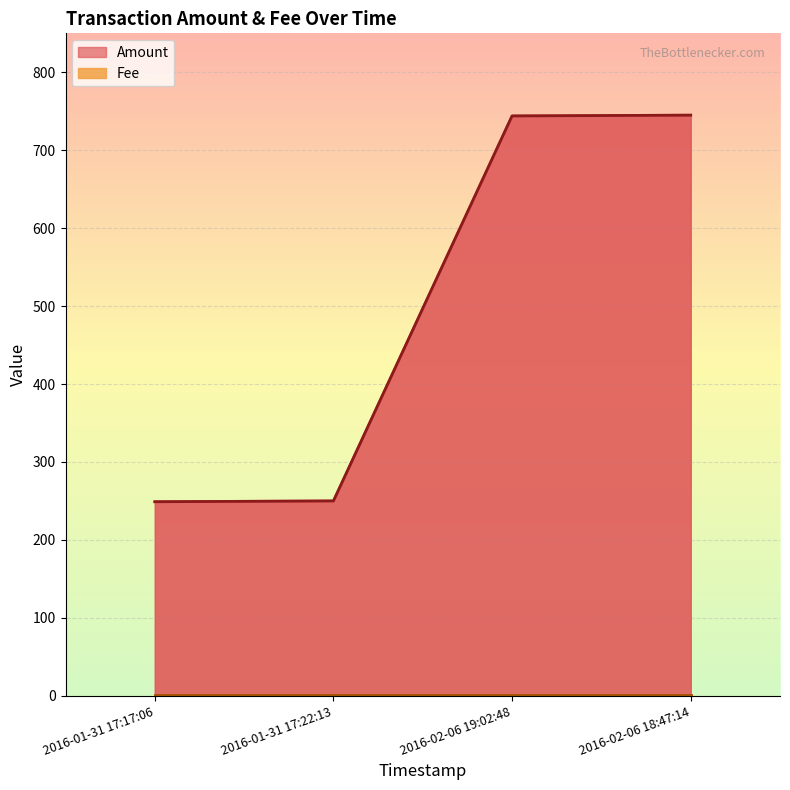

True or false: the data shows 745 at 2016-02-06 18:47:14.

True